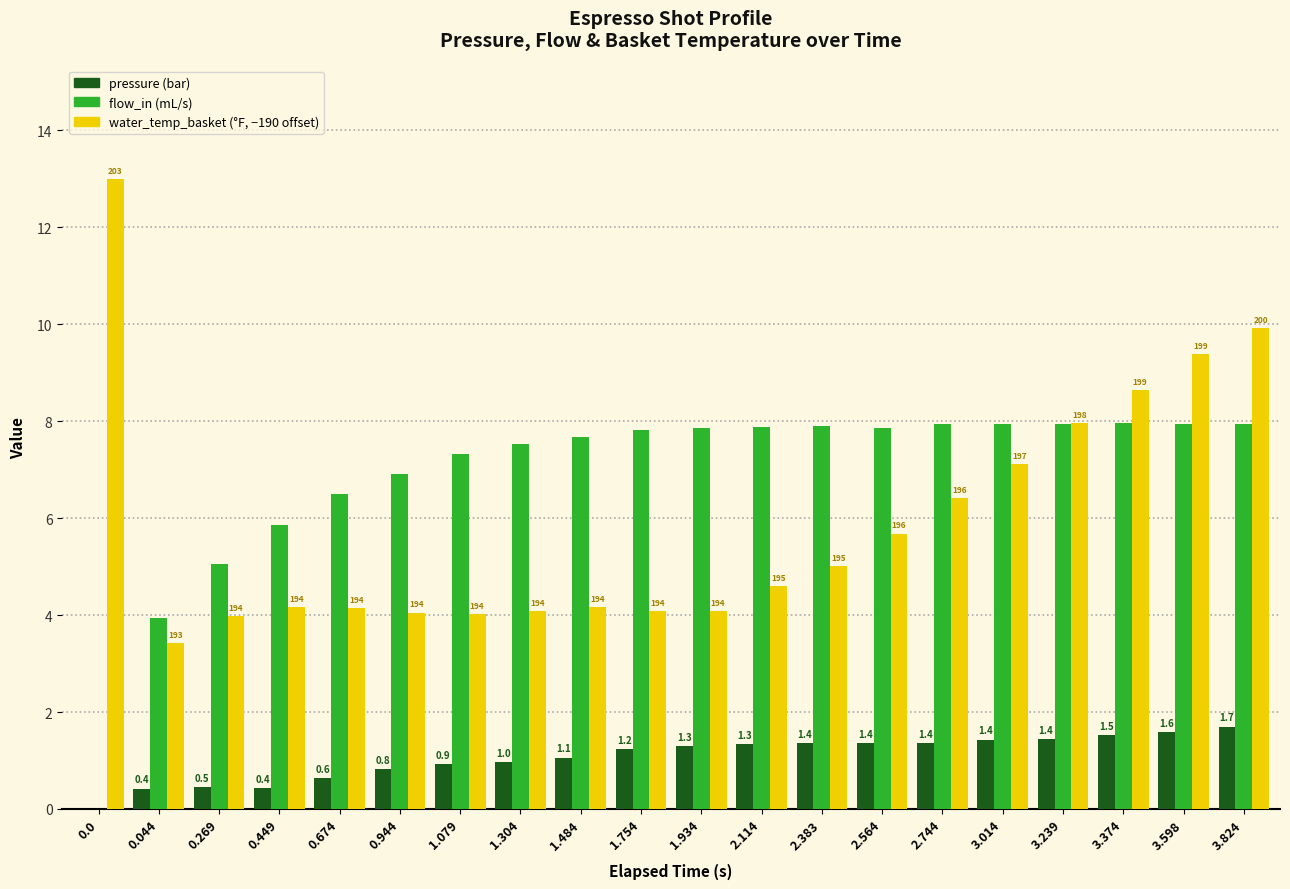

Reading left to right, list all the values displayed in this chart.

pressure: 0.0=0.0	0.044=0.4	0.269=0.5	0.449=0.4	0.674=0.6	0.944=0.8	1.079=0.9	1.304=1.0	1.484=1.1	1.754=1.2	1.934=1.3	2.114=1.3	2.383=1.4	2.564=1.4	2.744=1.4	3.014=1.4	3.239=1.4	3.374=1.5	3.598=1.6	3.824=1.7
flow_in: 0.0=0.0	0.044=3.9	0.269=5.0	0.449=5.8	0.674=6.5	0.944=6.9	1.079=7.3	1.304=7.5	1.484=7.7	1.754=7.8	1.934=7.8	2.114=7.9	2.383=7.9	2.564=7.9	2.744=8.0	3.014=8.0	3.239=8.0	3.374=8.0	3.598=8.0	3.824=8.0
water_temp_basket (−190): 0.0=13.0	0.044=3.4	0.269=4.0	0.449=4.2	0.674=4.1	0.944=4.1	1.079=4.0	1.304=4.1	1.484=4.2	1.754=4.1	1.934=4.1	2.114=4.6	2.383=5.0	2.564=5.7	2.744=6.4	3.014=7.1	3.239=8.0	3.374=8.7	3.598=9.4	3.824=9.9